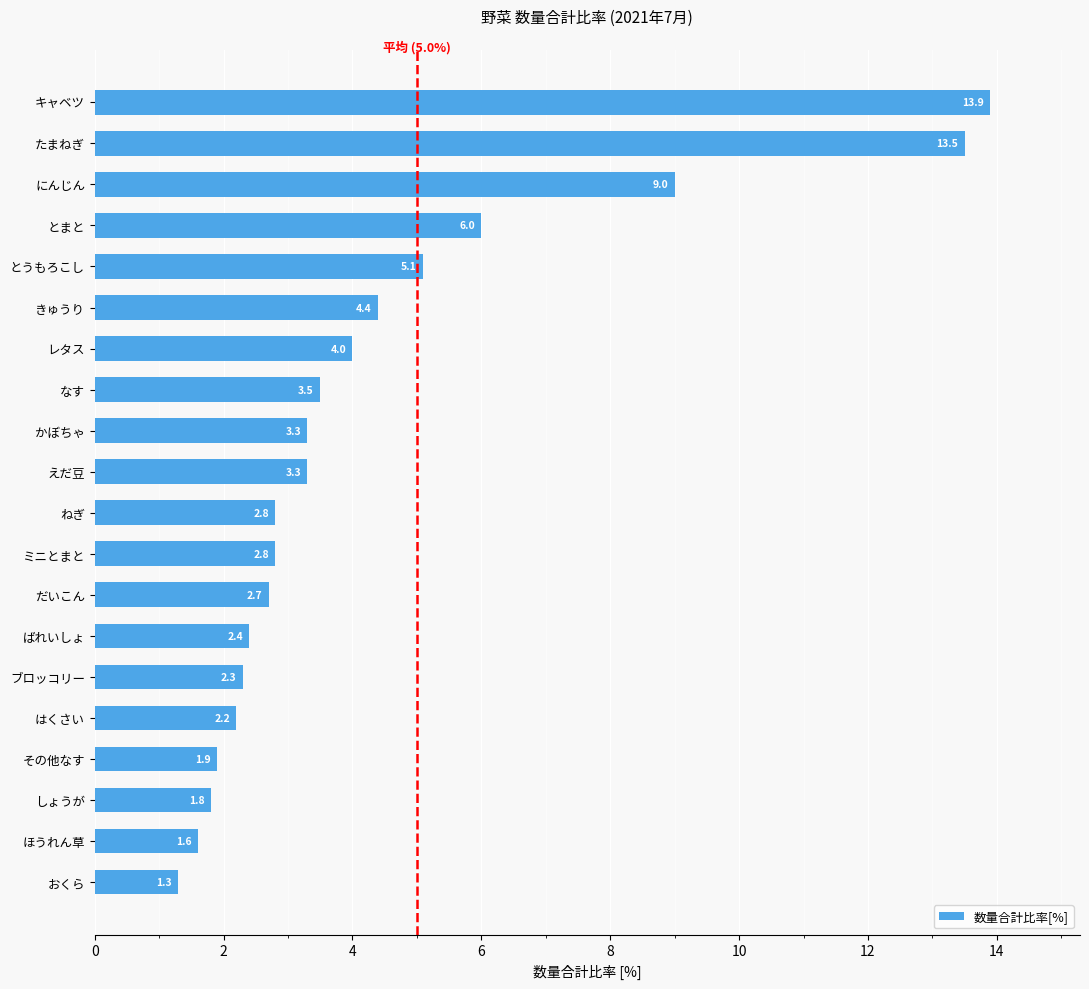

Are the bars horizontal?

Yes